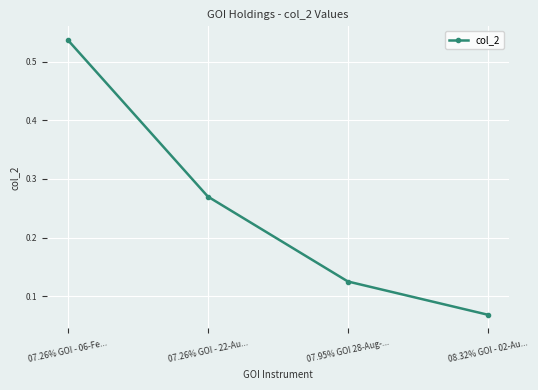

The chart shows a value of 0.0 at 08.32% GOI - 02-Au.... True or false?

False